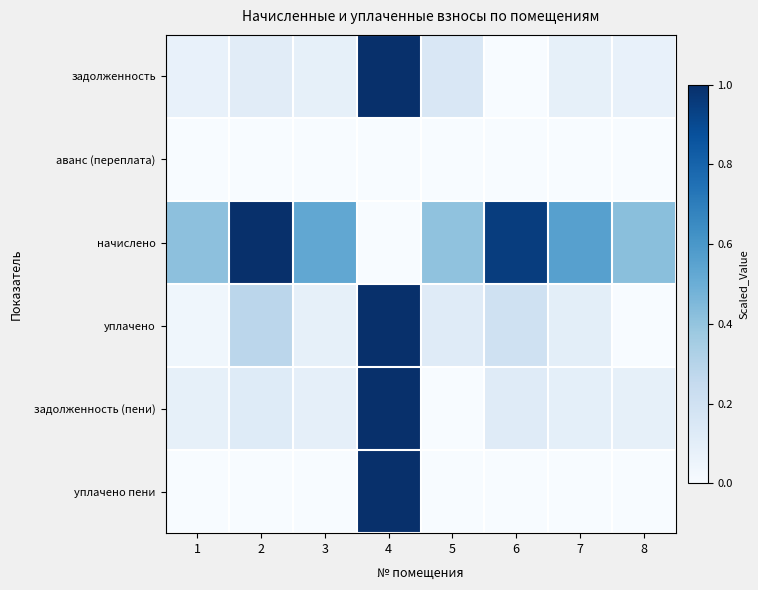

What is the difference between the highest and lowest values at 4?

1.0